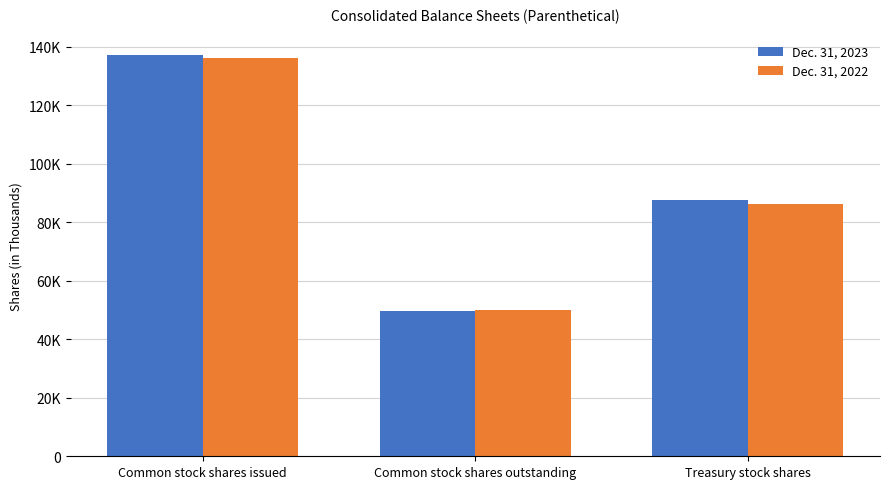

Where does the Dec. 31, 2023 series first go above 87573?

Common stock shares issued